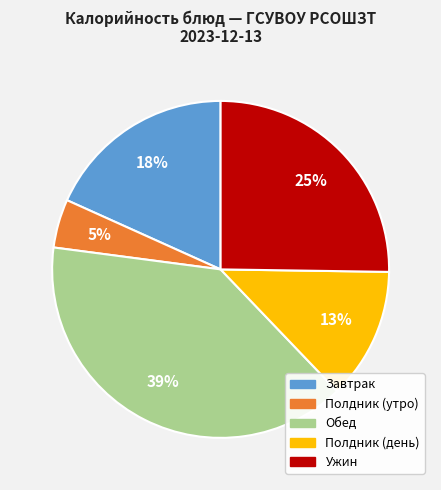

To the nearest percent, what is the average slice percentage?

20%